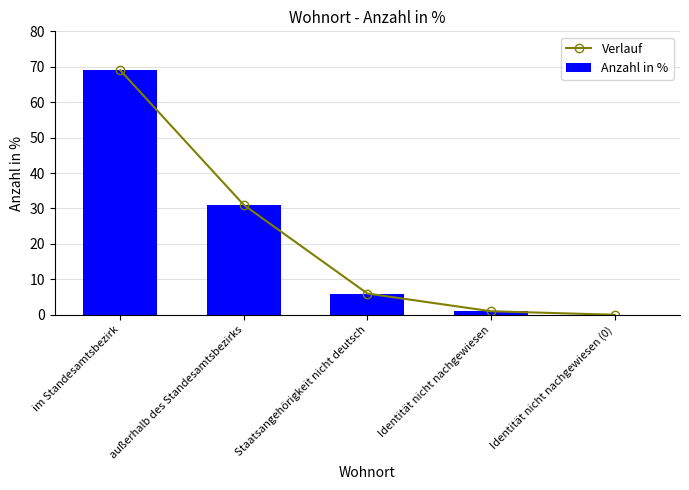

What position from the right is Identität nicht nachgewiesen (0)?

1